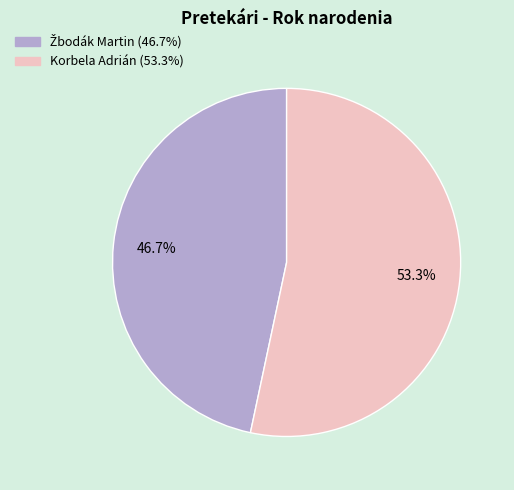

What percentage is NOT represented by Korbela Adrián?

46.7%